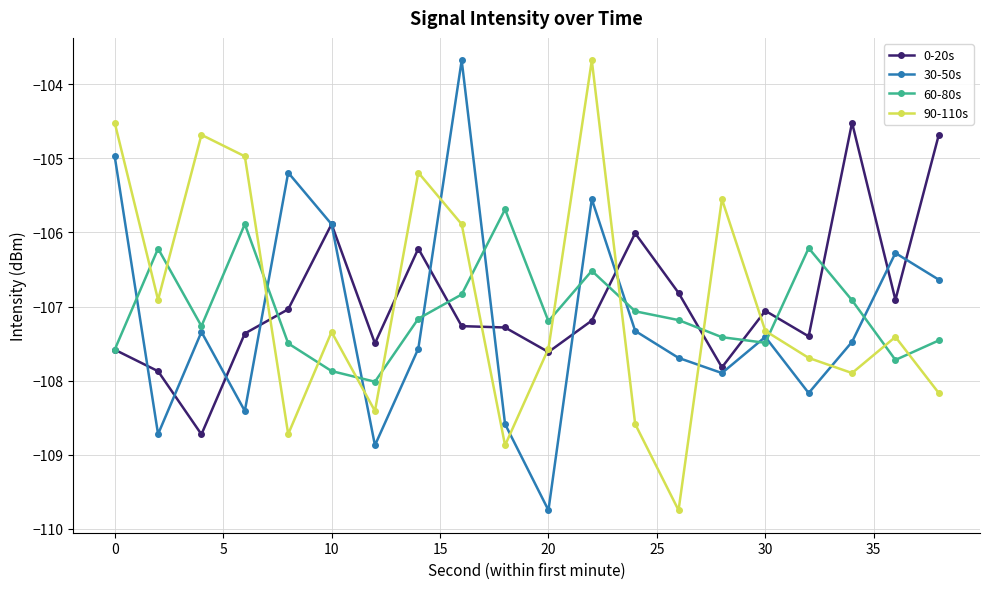

What are all the series names shown in the legend?

0-20s, 30-50s, 60-80s, 90-110s